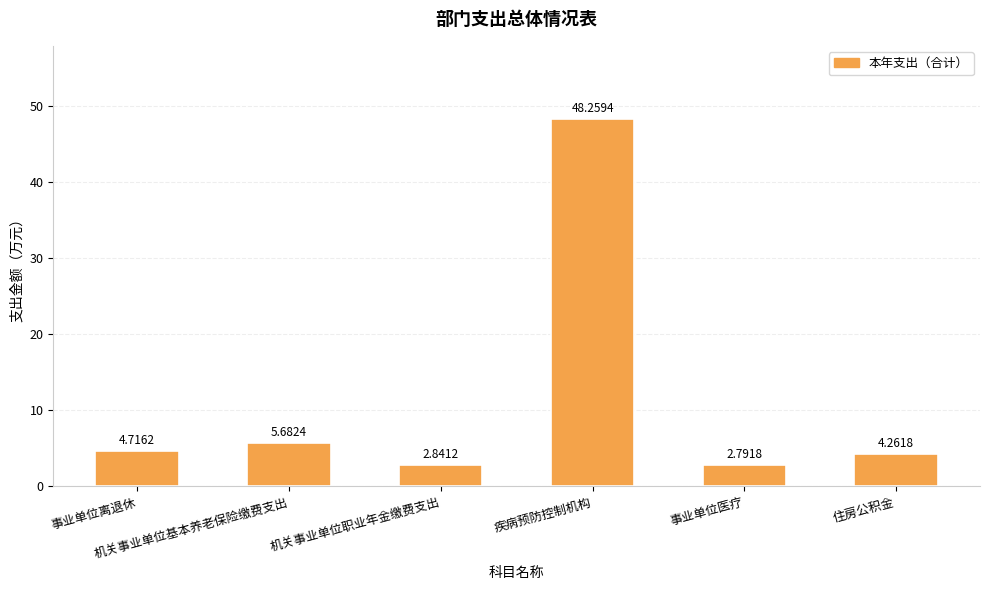

What position from the left is 机关事业单位基本养老保险缴费支出?

2